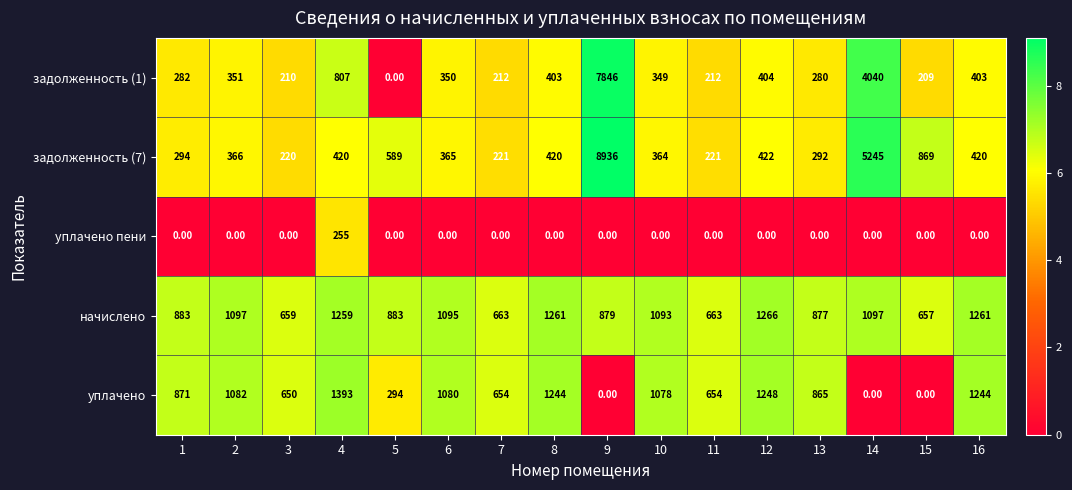

Rank the series by their maximum value, from lowest to highest.

уплачено пени, начислено, уплачено, задолженность (1), задолженность (7)